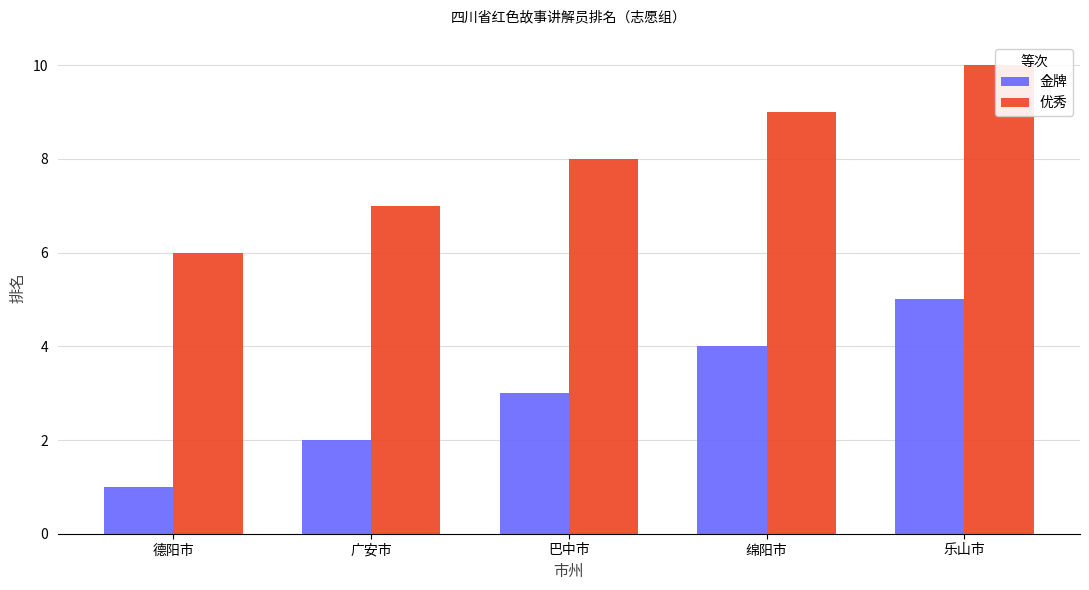

True or false: 金牌 has a value of 0 at 德阳市.

False